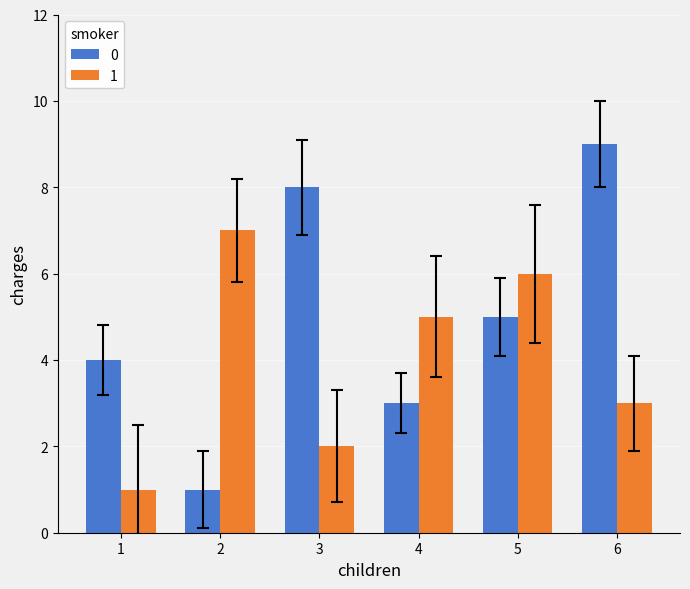

What is the total value across all series at 2?

8